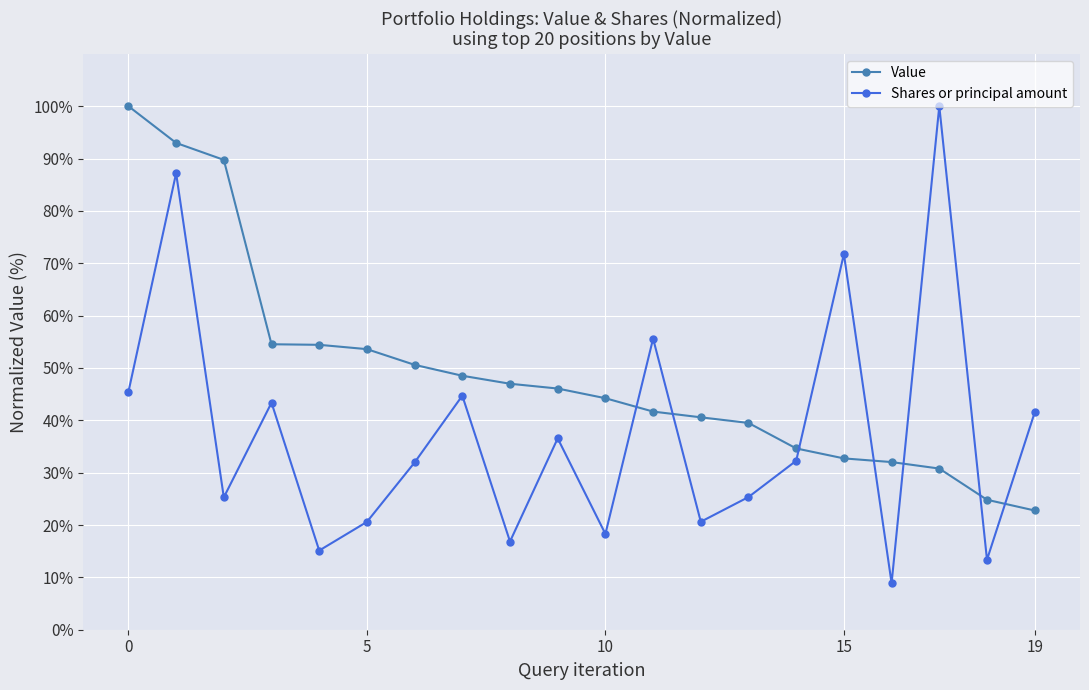

After their last crossing, which series has the higher values: Value or Shares or principal amount?

Shares or principal amount